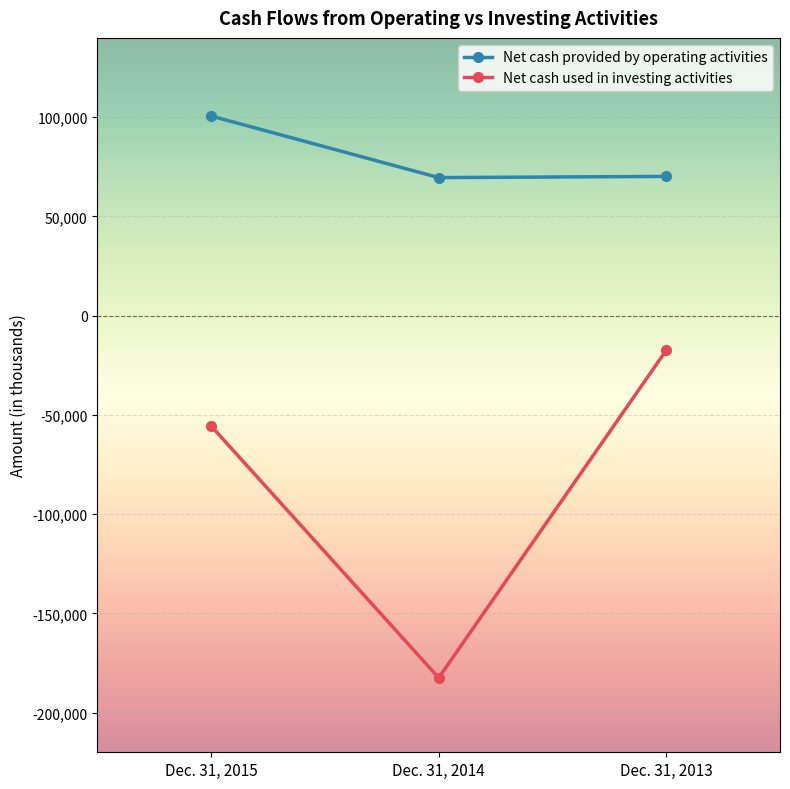

Which label corresponds to the smallest value in the chart?

Dec. 31, 2014